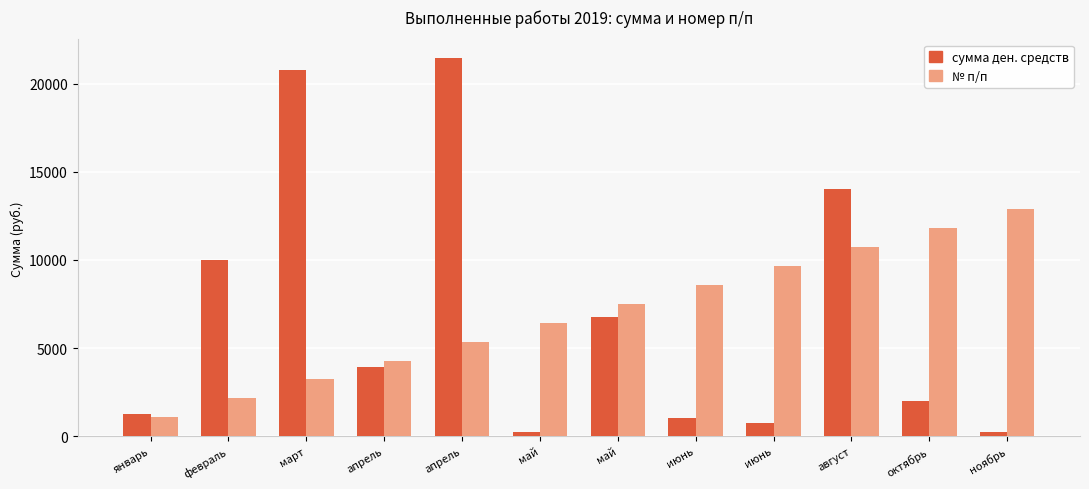

How many categories are shown in the chart?

12